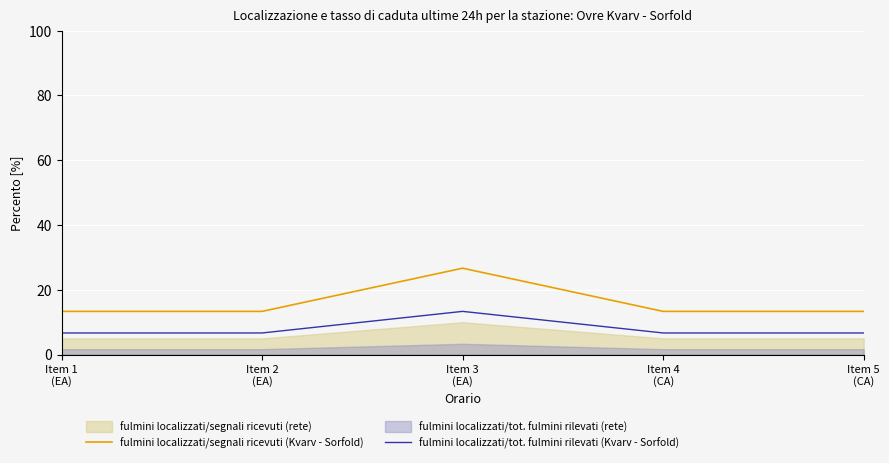

What value does the fulmini localizzati/tot. fulmini rilevati (Kvarv - Sorfold) series have at Item 3
(EA)?

13.3